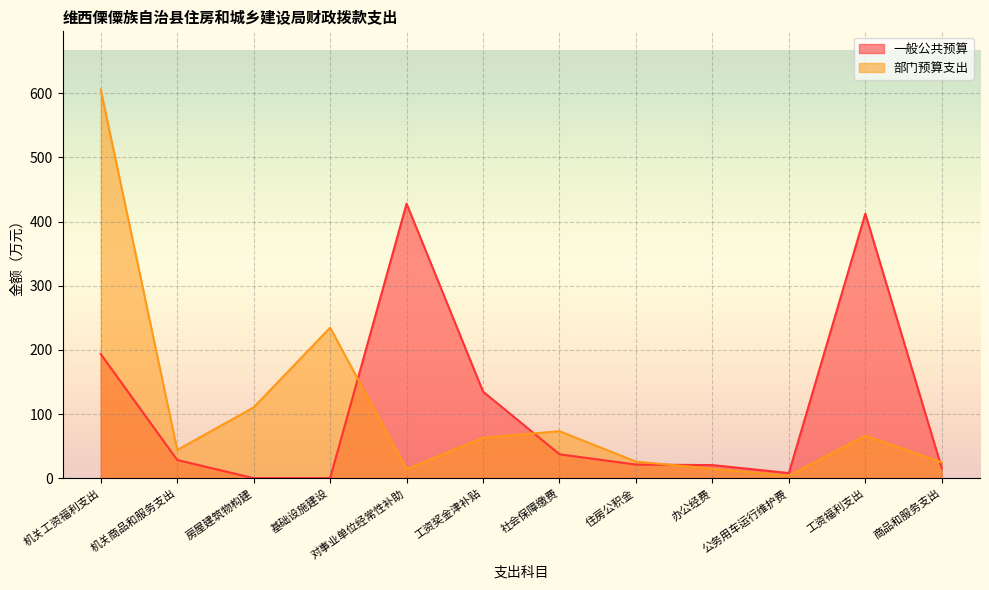

True or false: 部门预算支出 has a value of 24.8 at 商品和服务支出.

True